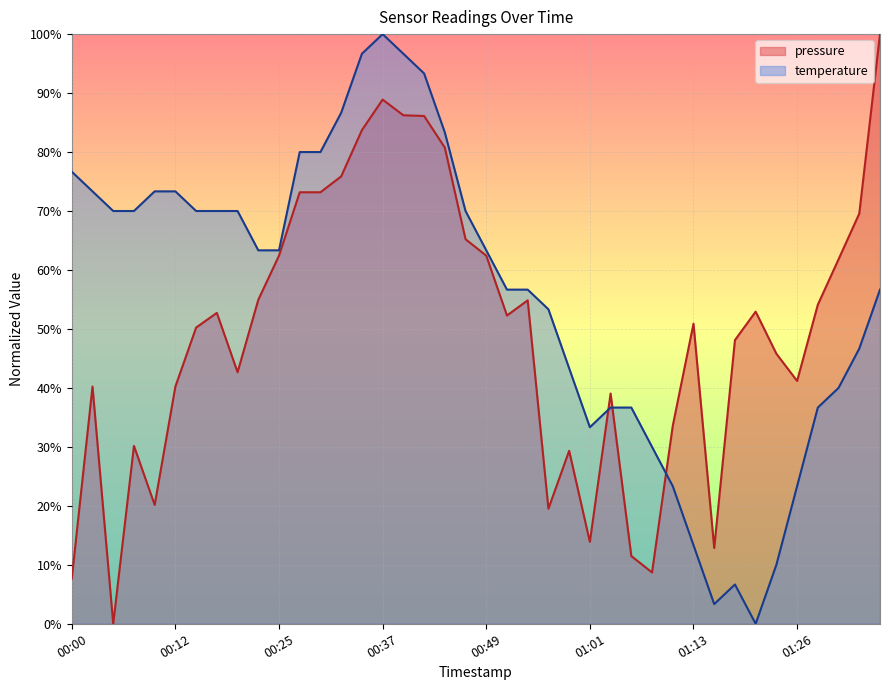

How many interior local peaks does the pressure series have?

9